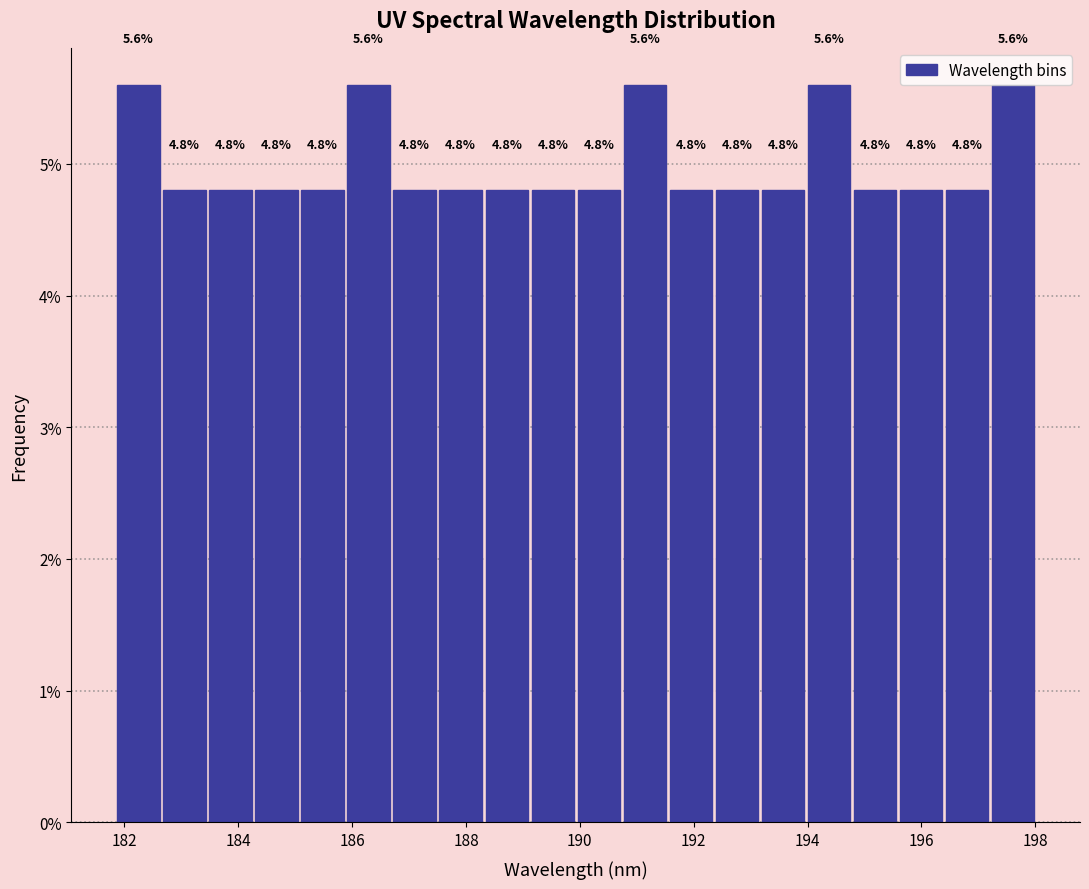

Reading left to right, transcribe this chart: for each bar, give the range it covers on the x-axis and its height. The bar edges are not printed on the chart, so give them approximately, as read against the axis.

181.8 to 182.6: 5.6
182.6 to 183.4: 4.8
183.4 to 184.2: 4.8
184.2 to 185.0: 4.8
185.0 to 185.8: 4.8
185.8 to 186.6: 5.6
186.6 to 187.6: 4.8
187.6 to 188.4: 4.8
188.4 to 189.2: 4.8
189.2 to 190.0: 4.8
190.0 to 190.8: 4.8
190.8 to 191.6: 5.6
191.6 to 192.4: 4.8
192.4 to 193.2: 4.8
193.2 to 194.0: 4.8
194.0 to 194.8: 5.6
194.8 to 195.6: 4.8
195.6 to 196.4: 4.8
196.4 to 197.2: 4.8
197.2 to 198.0: 5.6